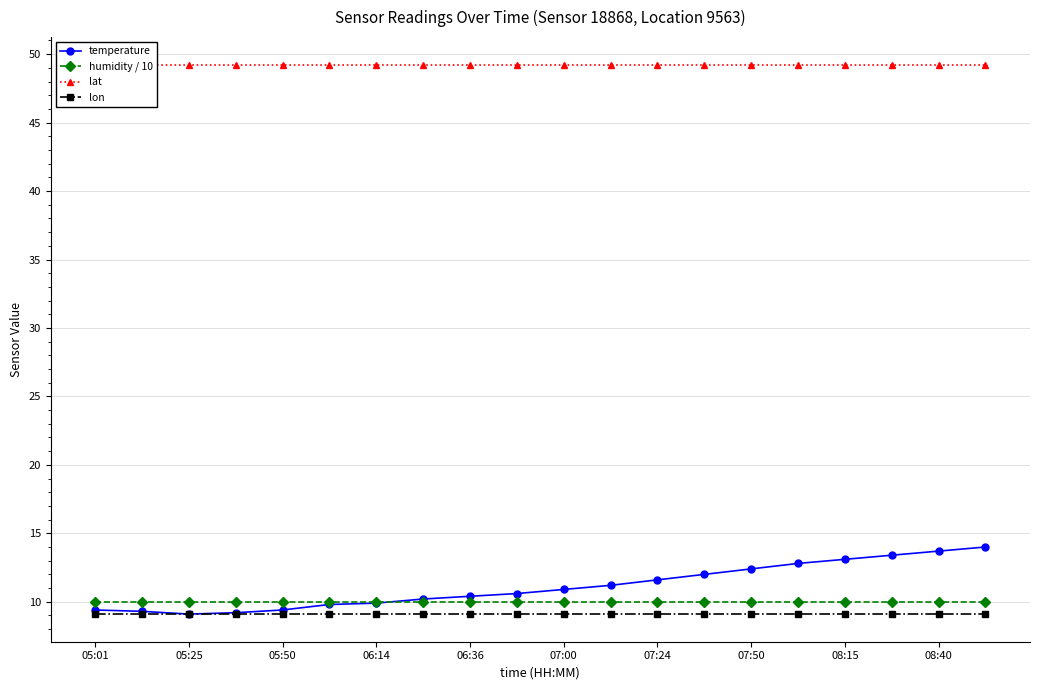

At which category is the sum across all series the highest?

19